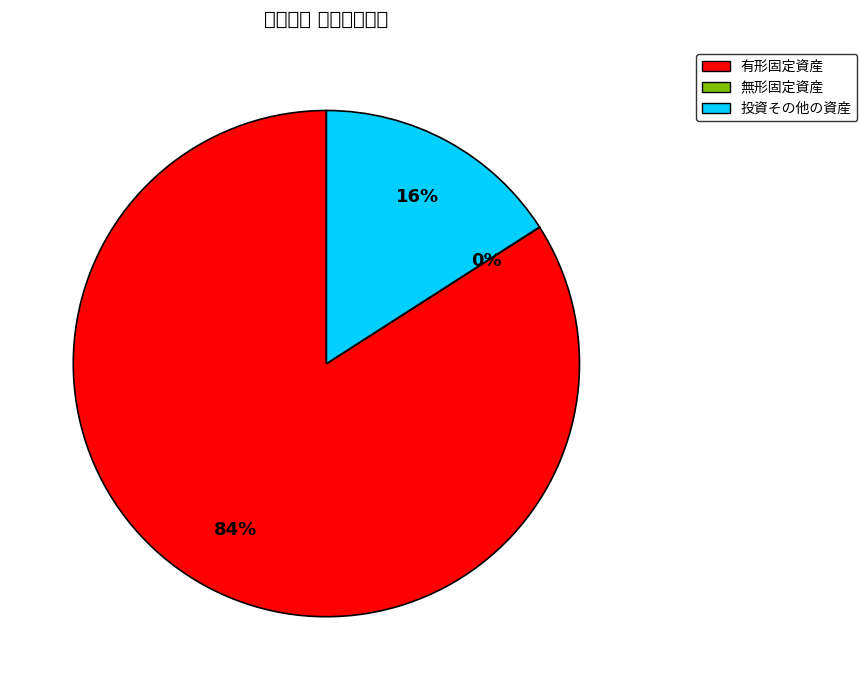

To the nearest percent, what is the average slice percentage?

33%